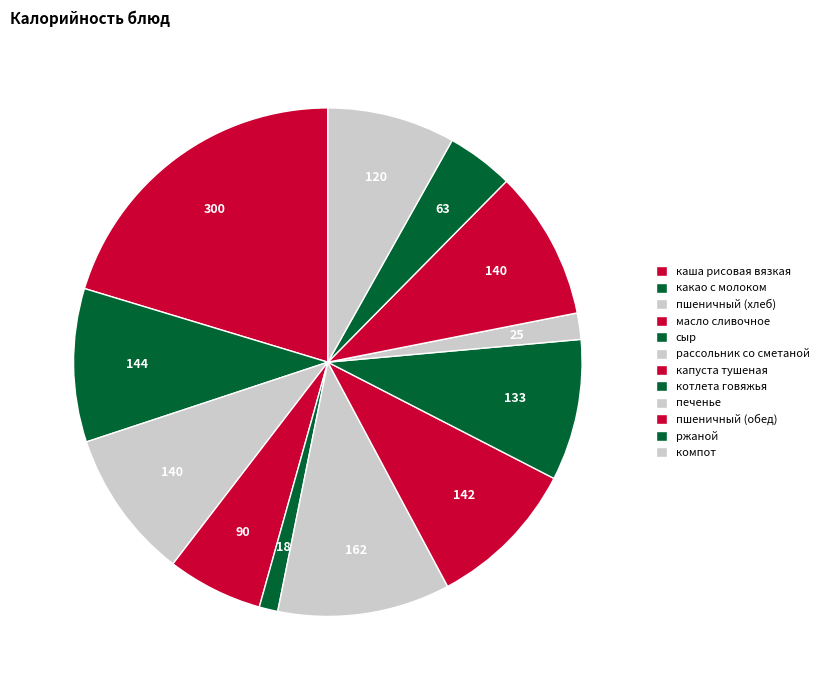

Combined, do капуста тушеная and ржаной account for over 50%?

No